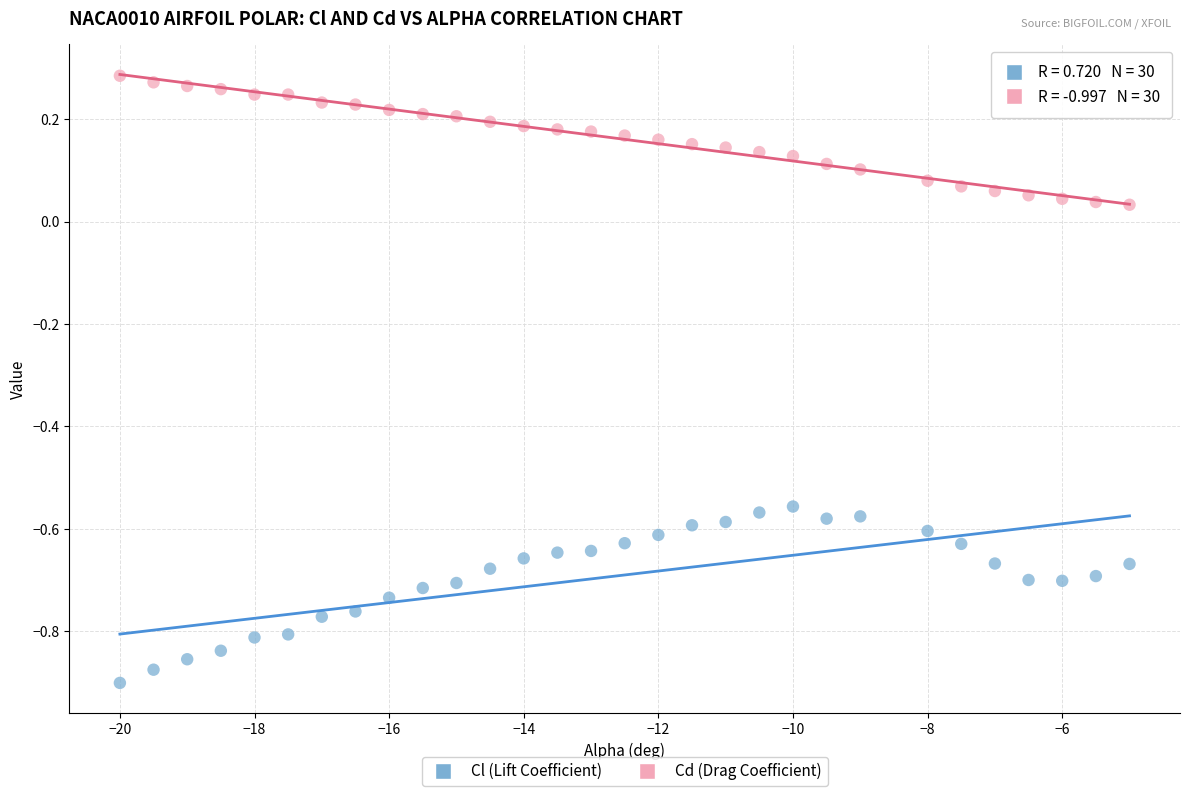

What are all the series names shown in the legend?

Cl (Lift Coefficient), Cd (Drag Coefficient)